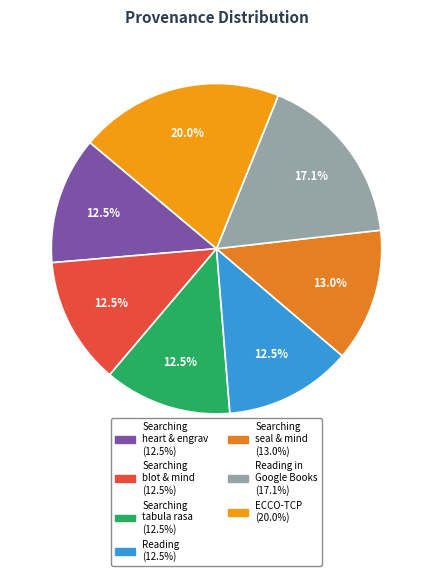

How many segments does this pie chart have?

7